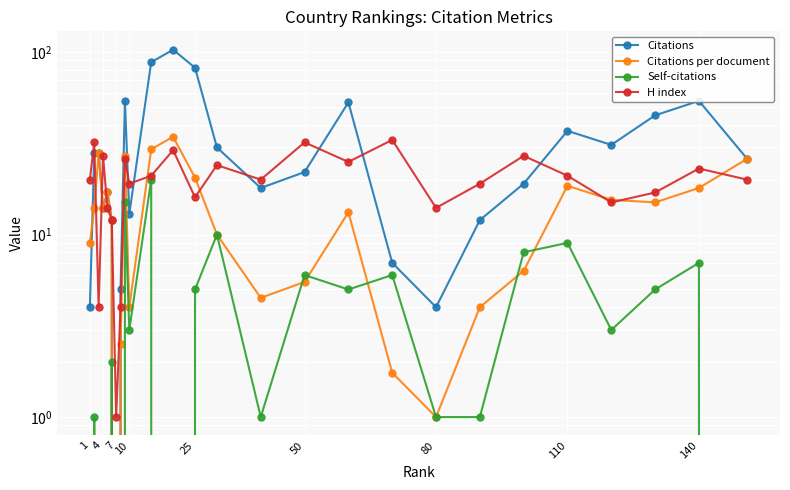

True or false: Self-citations and Citations intersect in this chart.

False